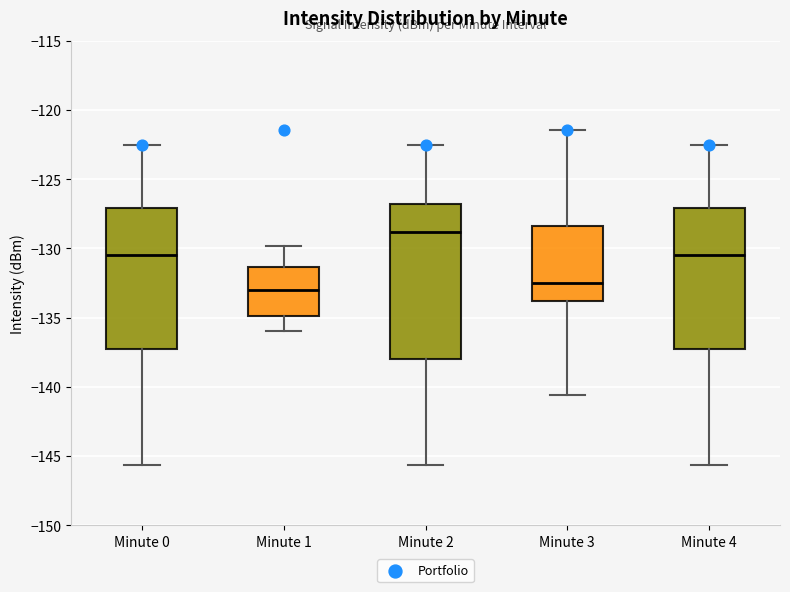

Reading left to right, transcribe this box plot: for each box, give where its median line is, the range the box spans, and where its two whiskers end, as read against the y-axis. The values are not printed on the chart, so give them approximately, as read against the axis.

Minute 0: median -130.5, box -137.0 to -127.0, whiskers -145.5 to -122.5
Minute 1: median -133.0, box -135.0 to -131.5, whiskers -136.0 to -130.0
Minute 2: median -129.0, box -138.0 to -127.0, whiskers -145.5 to -122.5
Minute 3: median -132.5, box -134.0 to -128.5, whiskers -140.5 to -121.5
Minute 4: median -130.5, box -137.0 to -127.0, whiskers -145.5 to -122.5